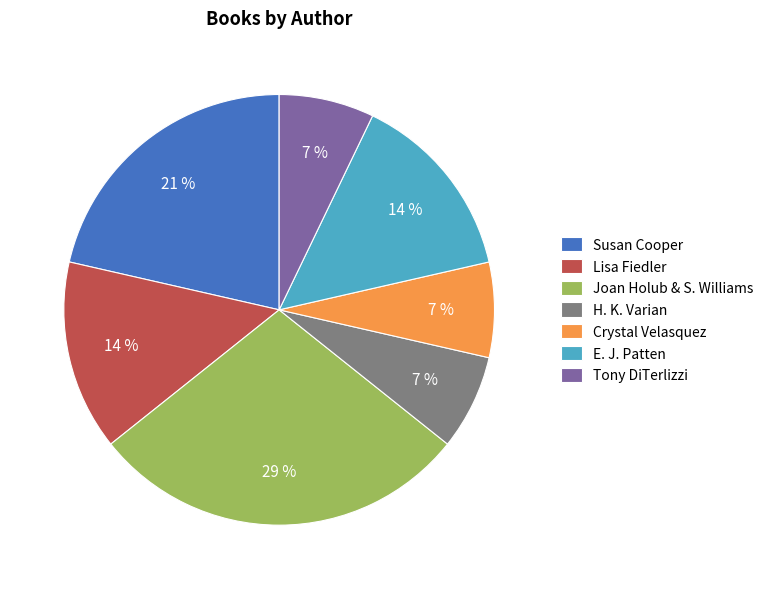

To the nearest percent, what is the combined percentage of Crystal Velasquez and Lisa Fiedler?

21%